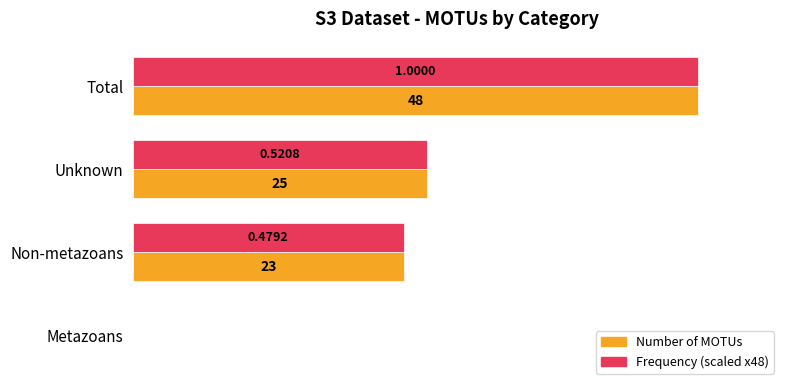

At which category is the sum across all series the highest?

Total